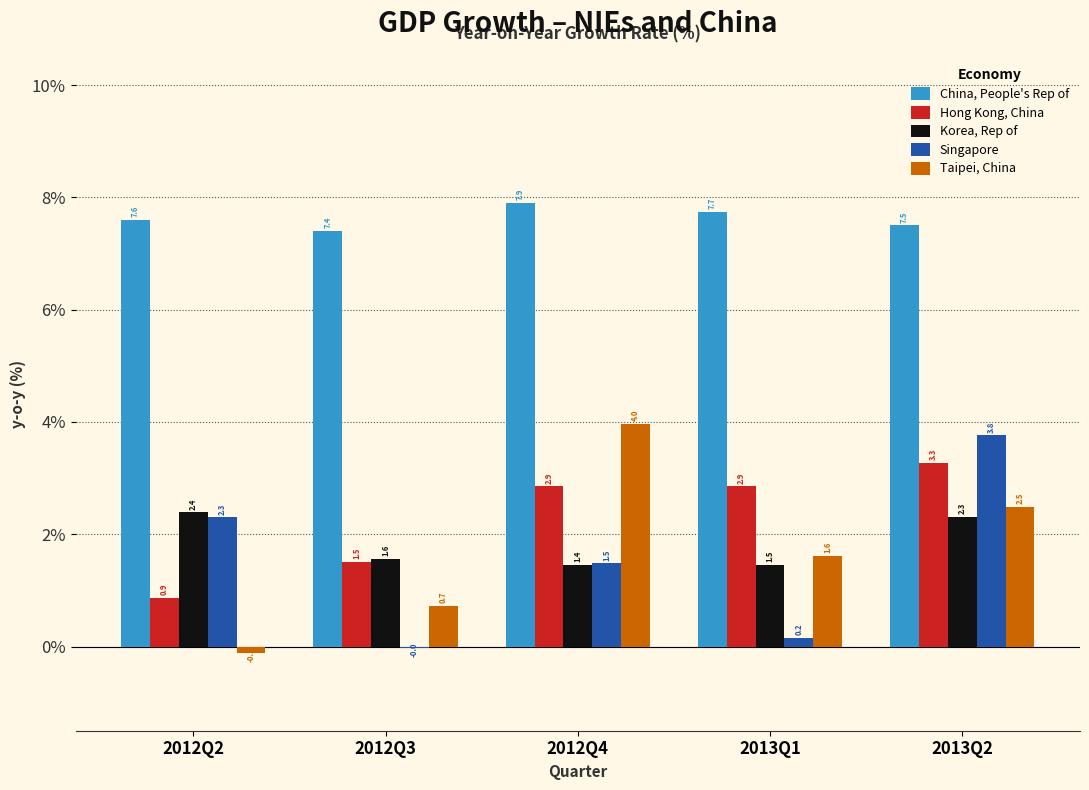

What is the approximate value of China, People's Rep of at 2012Q3?

7.4